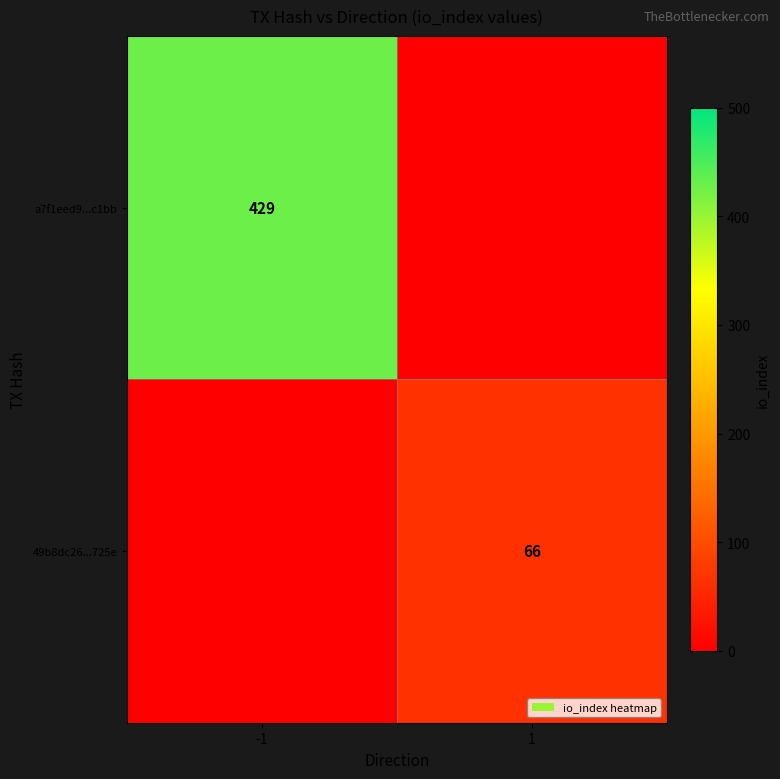

The value of 49b8dc26...725e at 1 is 66. True or false?

True